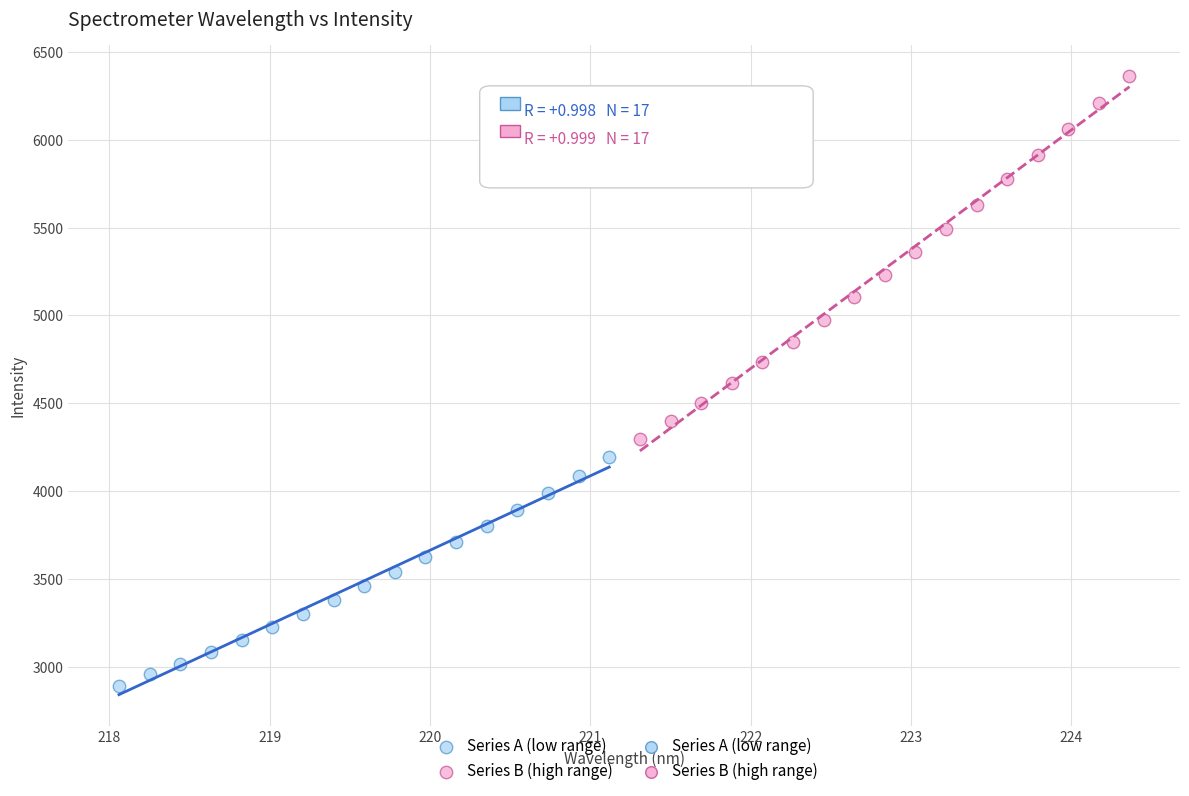

Which series has the largest Y range (max minus min)?

Series B (high range)